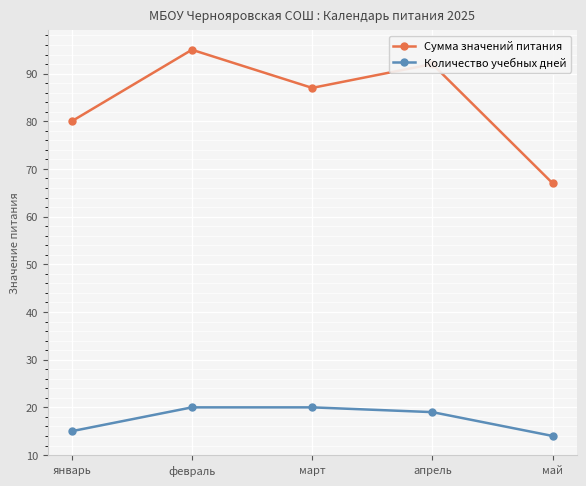

Does the chart have visible grid lines?

Yes